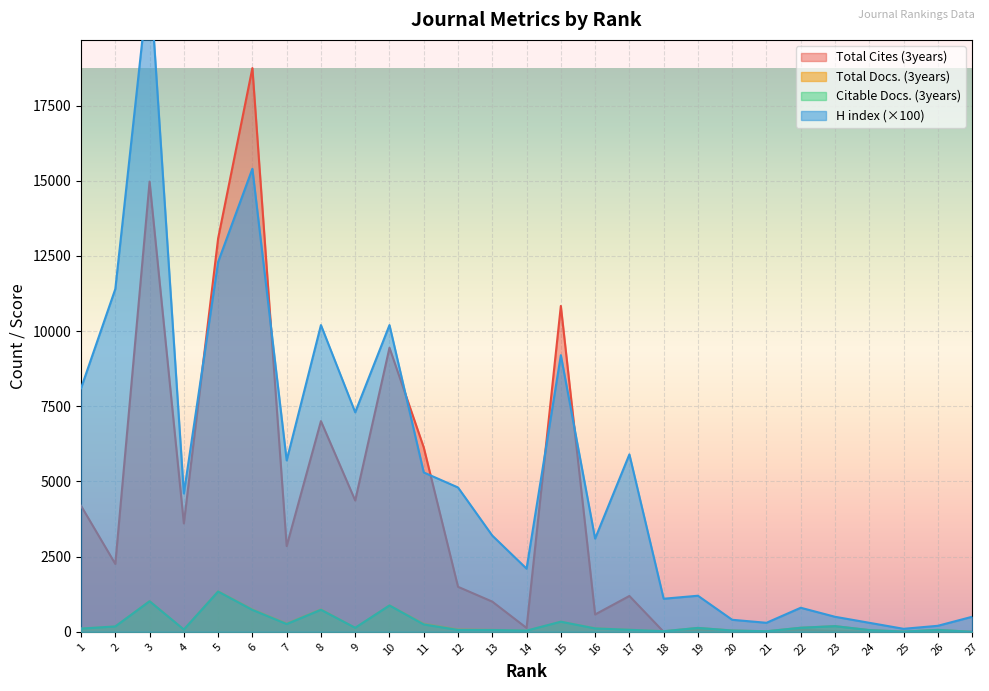

In Total Docs. (3years), how many points are lower than both neighbors (excluding endpoints)?

7